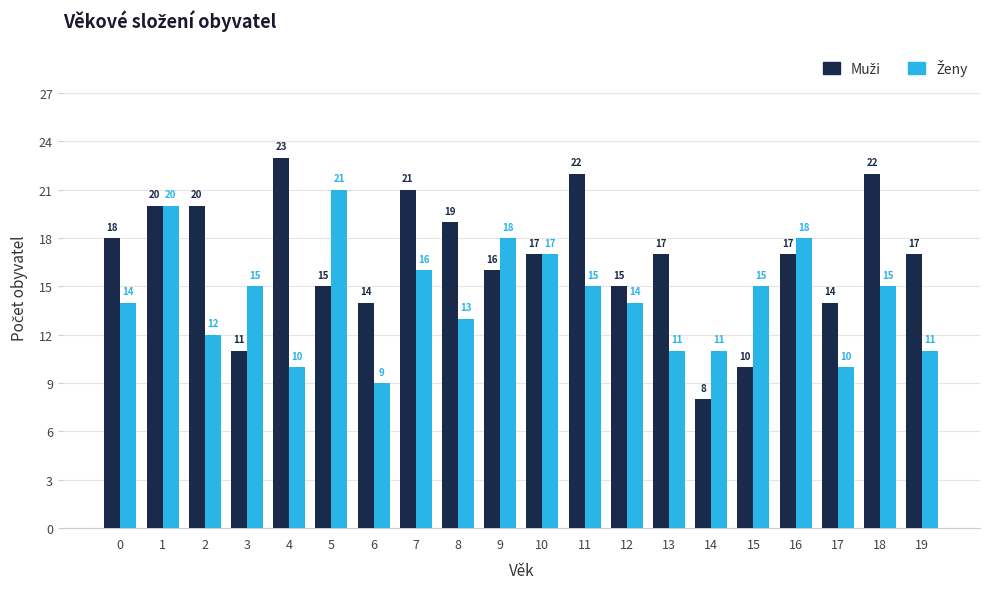

What is the difference between the highest and lowest values at 5?

6